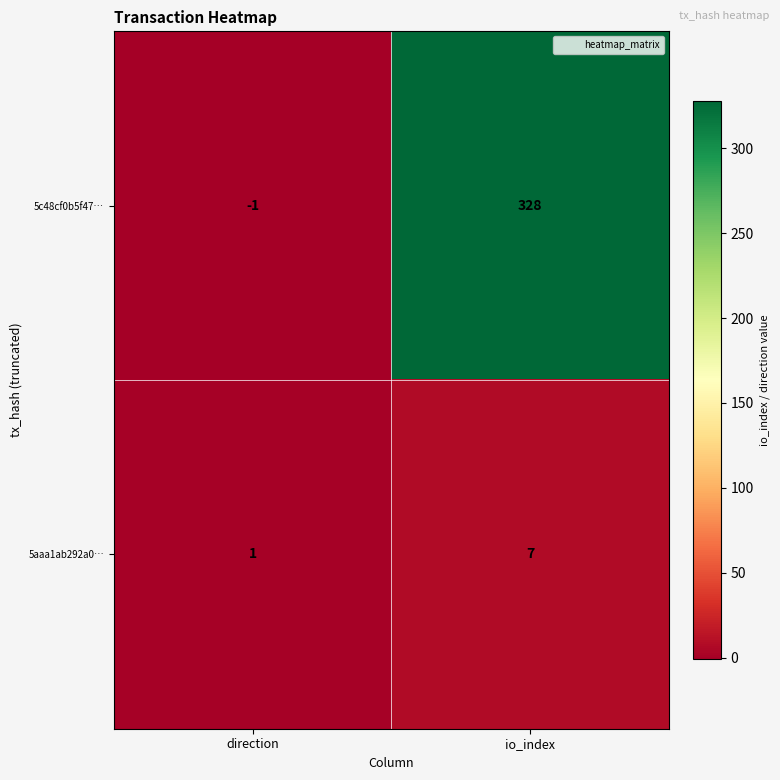

Reading right to left, extract all data points from this chart.

5c48cf0b5f47…: 328	-1
5aaa1ab292a0…: 7	1